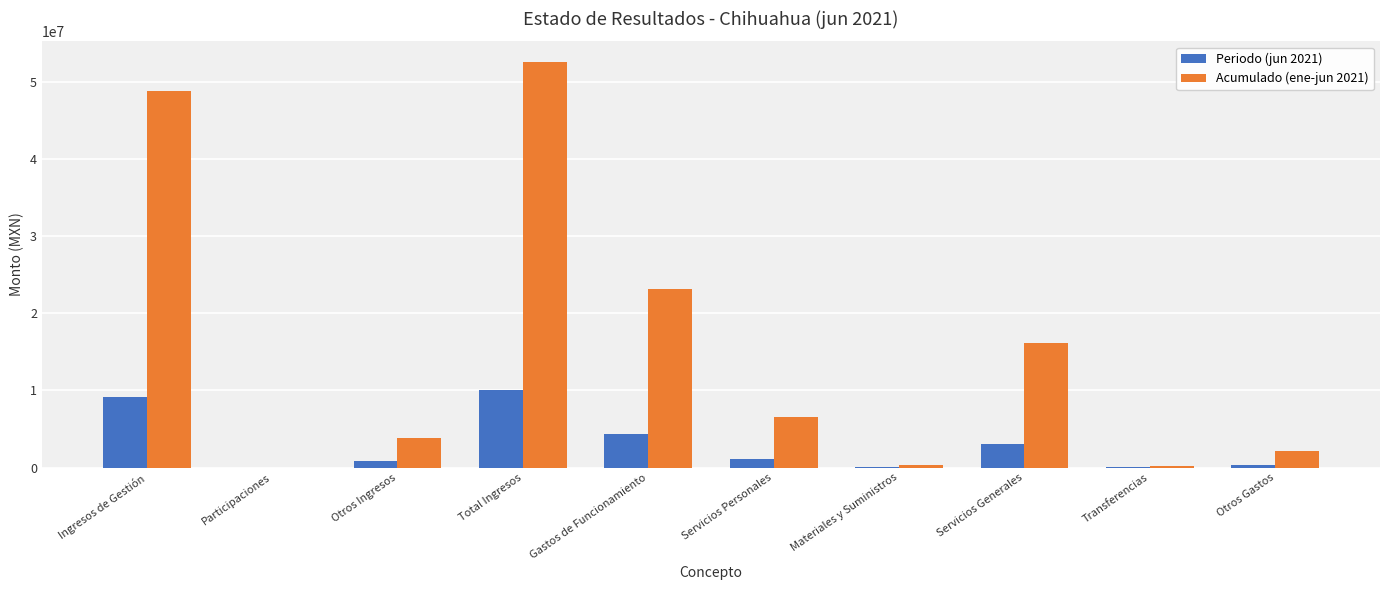

What is the greatest value displayed?

52600276.2